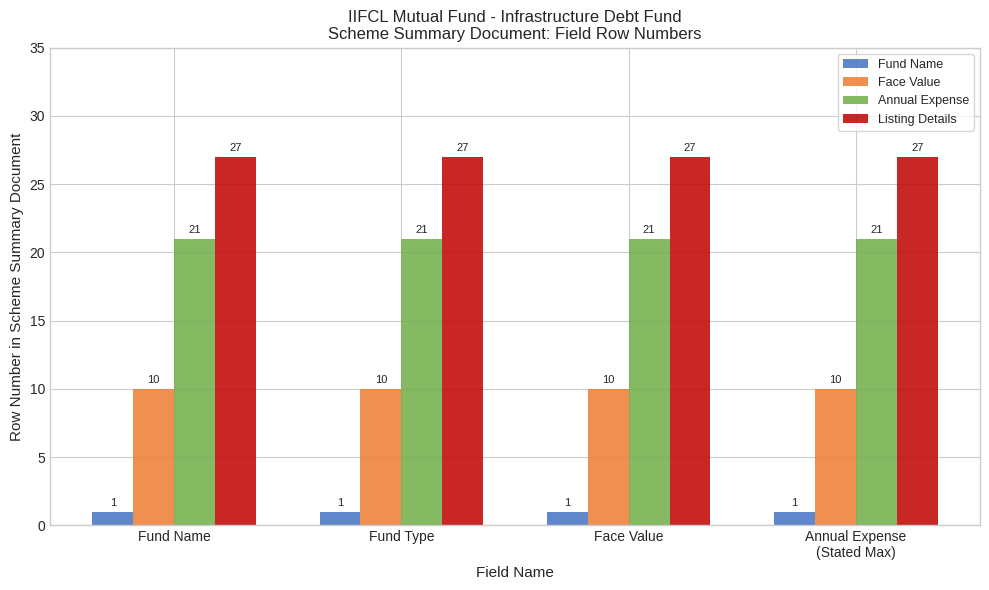

Rank the series at Face Value from highest to lowest value.

Listing Details, Annual Expense, Face Value, Fund Name